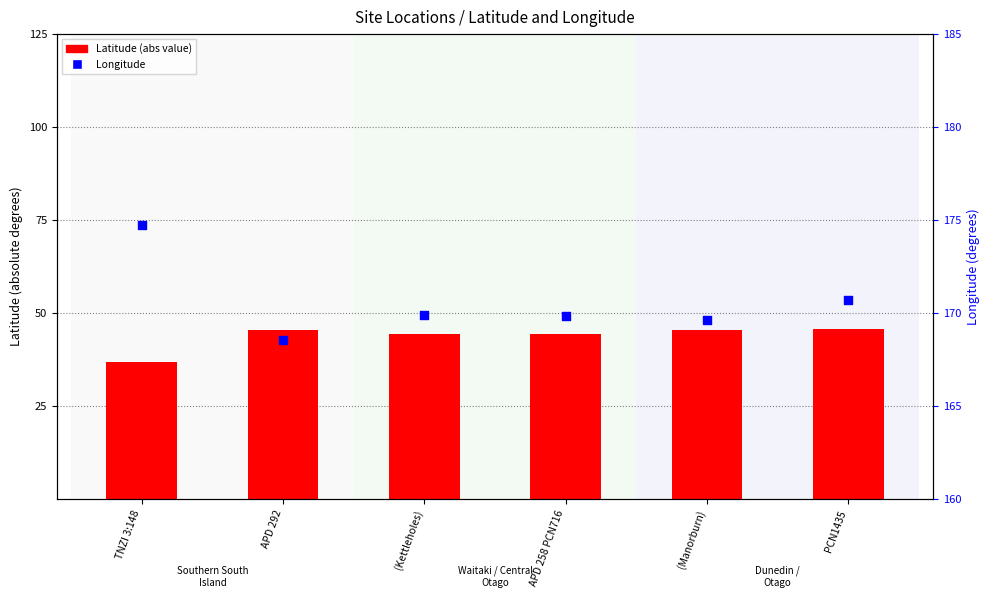

Which series reaches the maximum Y coordinate?

Longitude